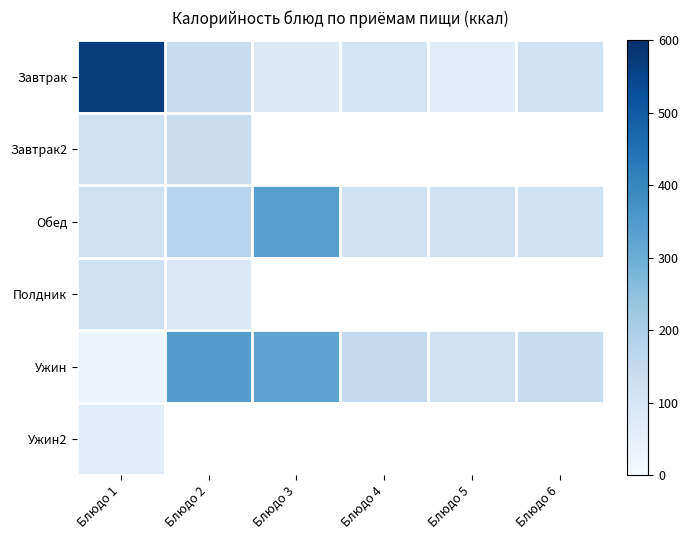

Which series has the largest total across all categories?

Ужин